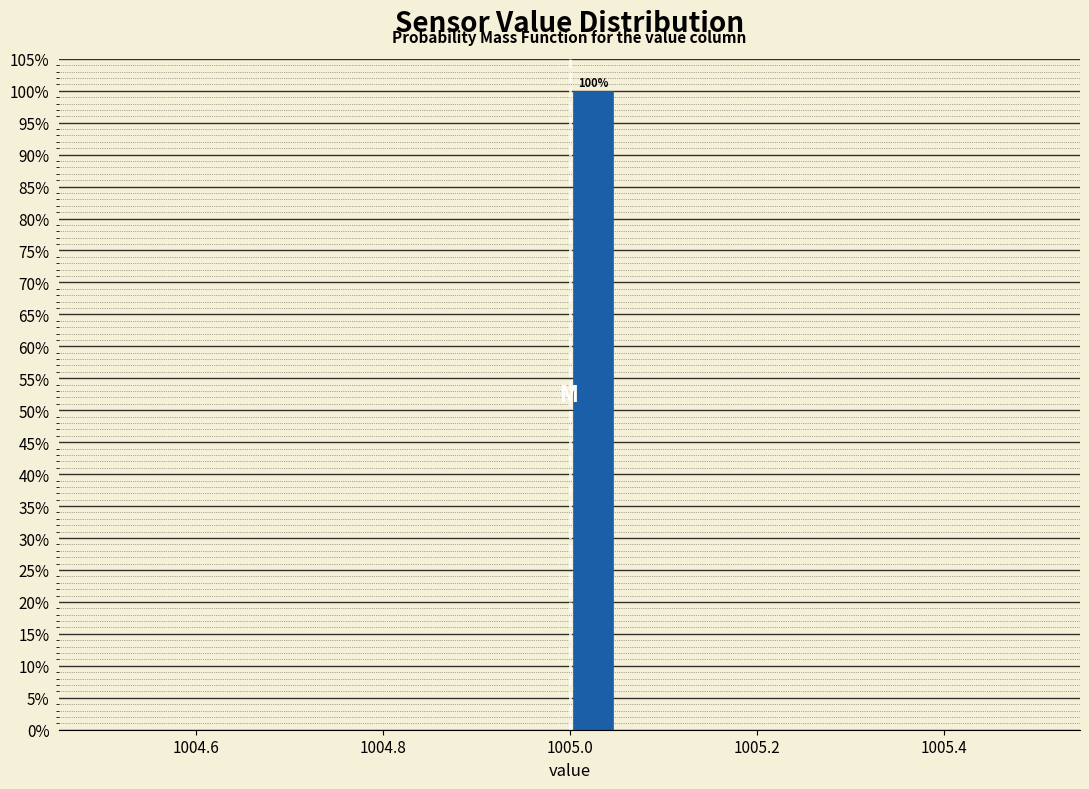

Around what value on the x-axis is the tallest bar? Give the approximate position of its centre, as read against the axis.

1005.02